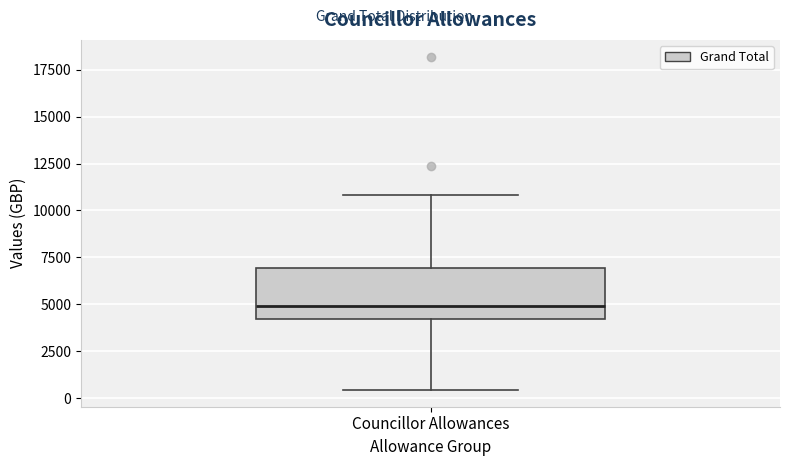

Where is the upper edge of the box for Councillor Allowances on the y-axis? The values are not printed on the chart, so give them approximately, as read against the axis.

7000